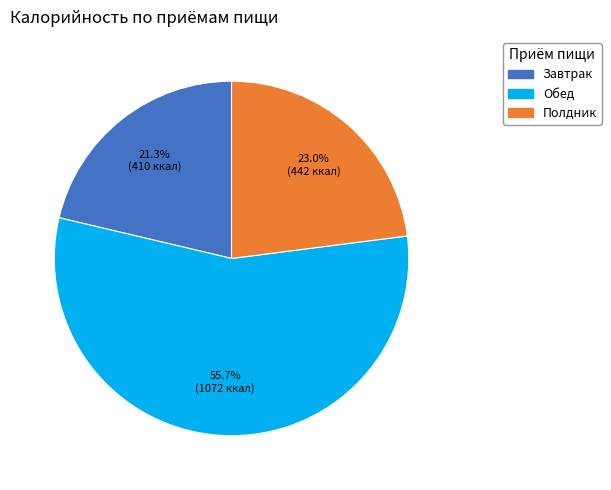

True or false: Завтрак accounts for 15% of the total.

False